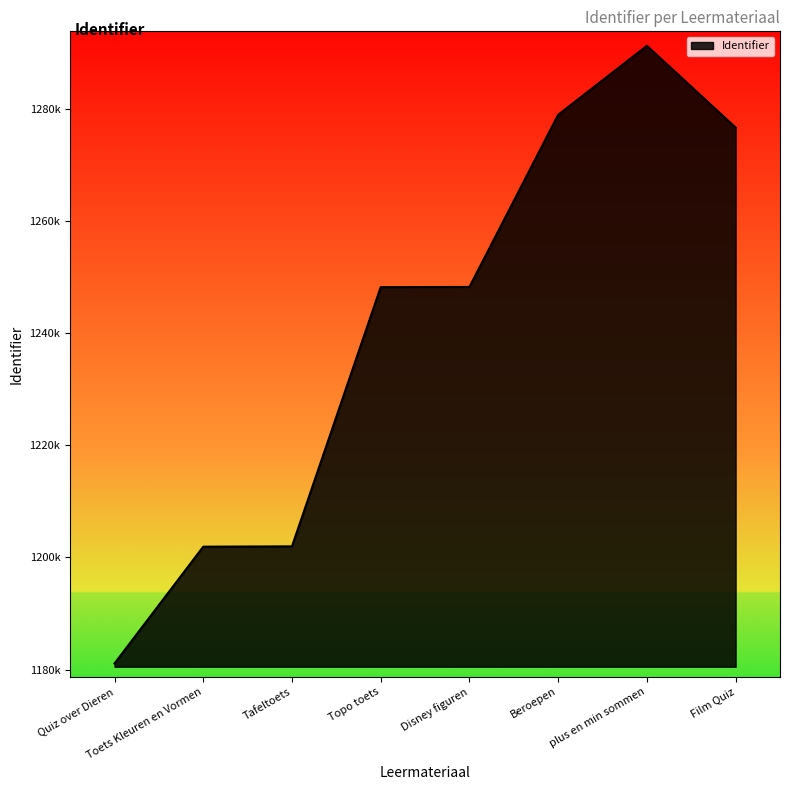

Does the chart display data point markers on the line(s)?

No